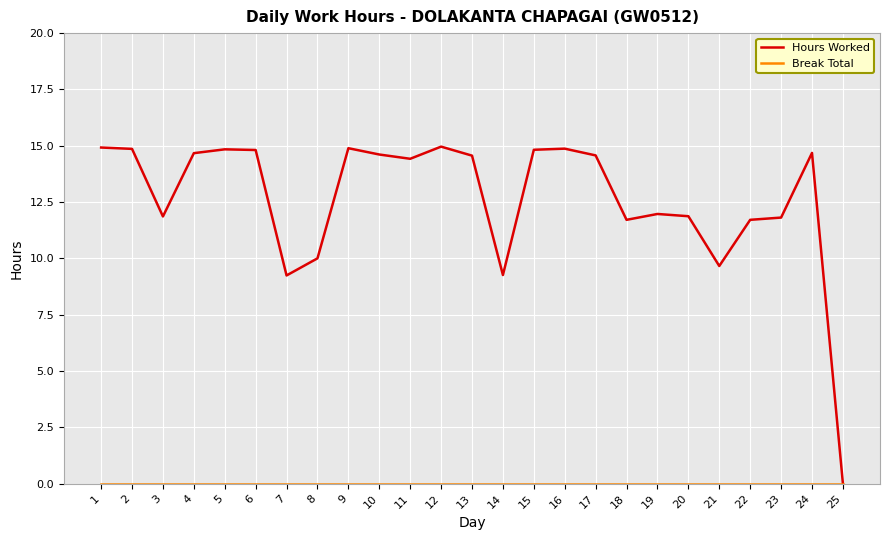

What is the greatest value displayed?

15.0